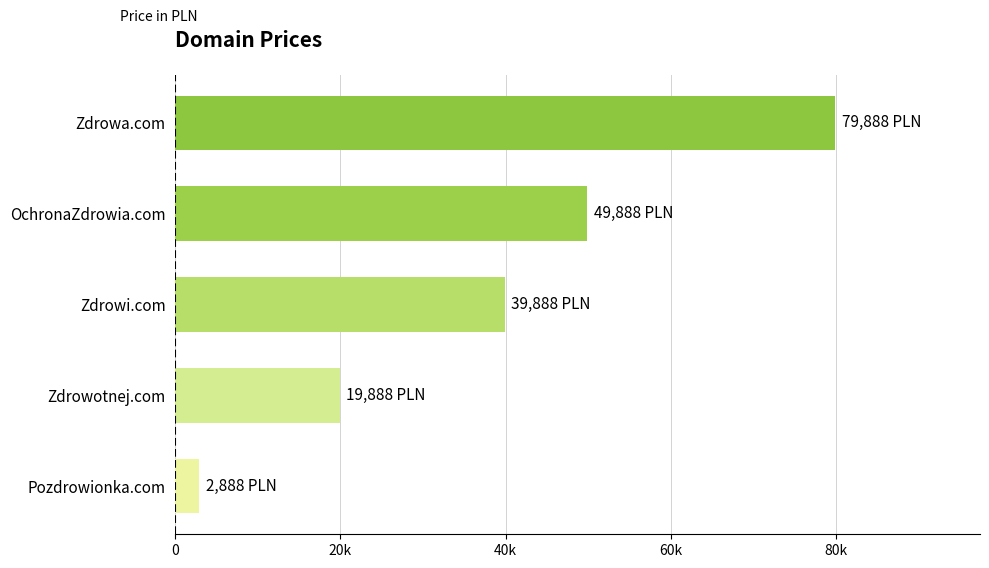

List the labels in order of value, largest first.

Zdrowa.com, OchronaZdrowia.com, Zdrowi.com, Zdrowotnej.com, Pozdrowionka.com